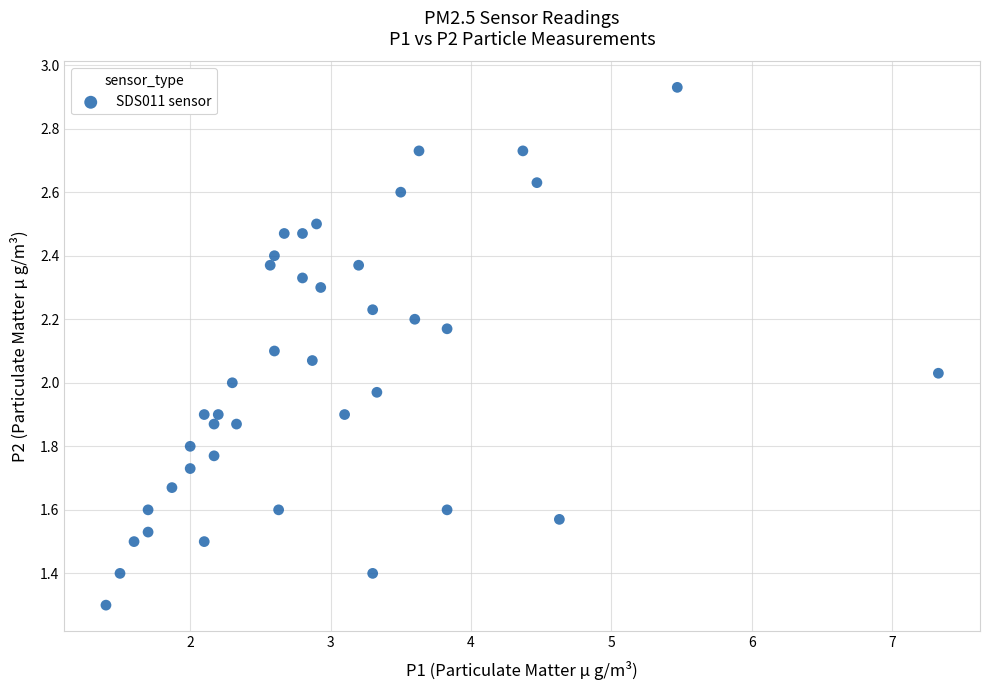

What is the range of X values (max minus min)?

5.9